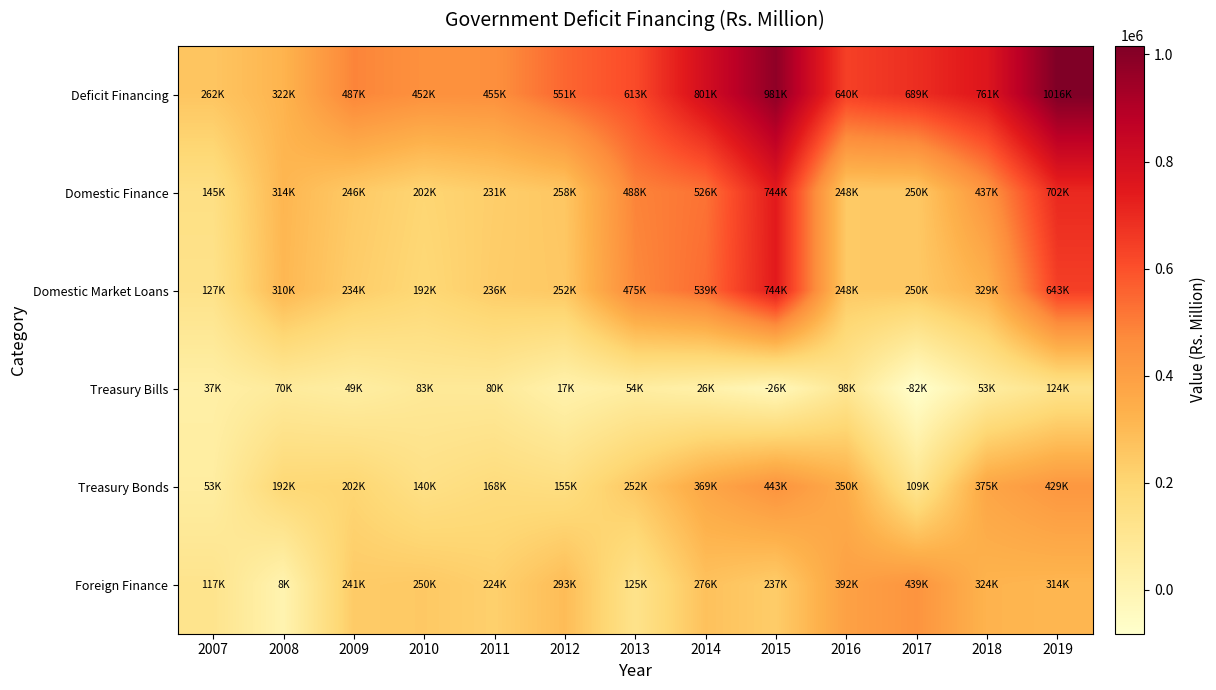

At how many categories does at least one series exceed 338883?

11